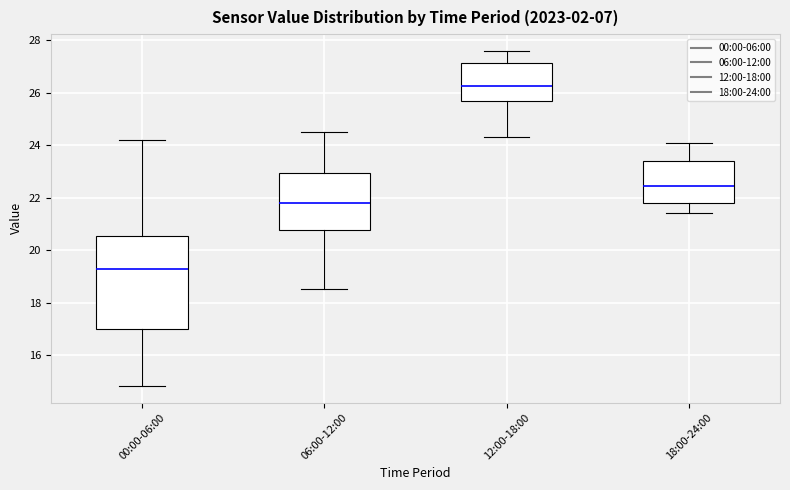

Which box has the lowest median line?

00:00-06:00